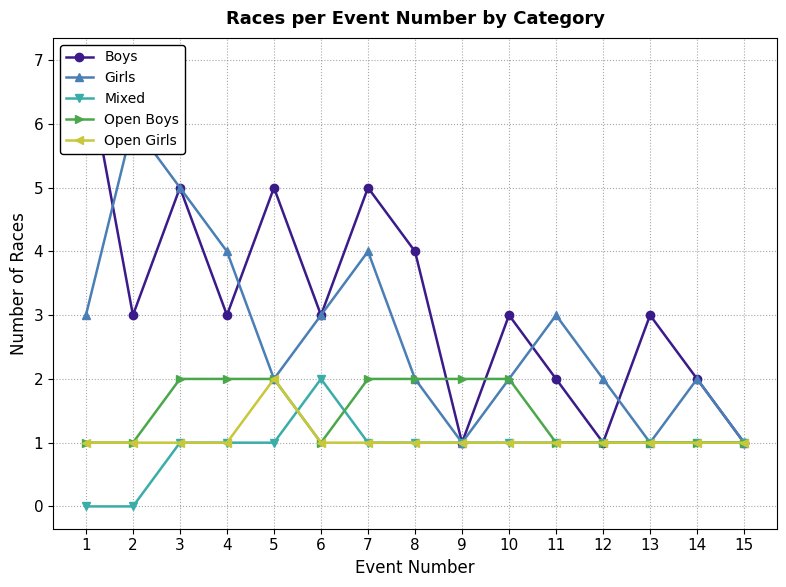

True or false: Girls and Open Boys intersect in this chart.

False